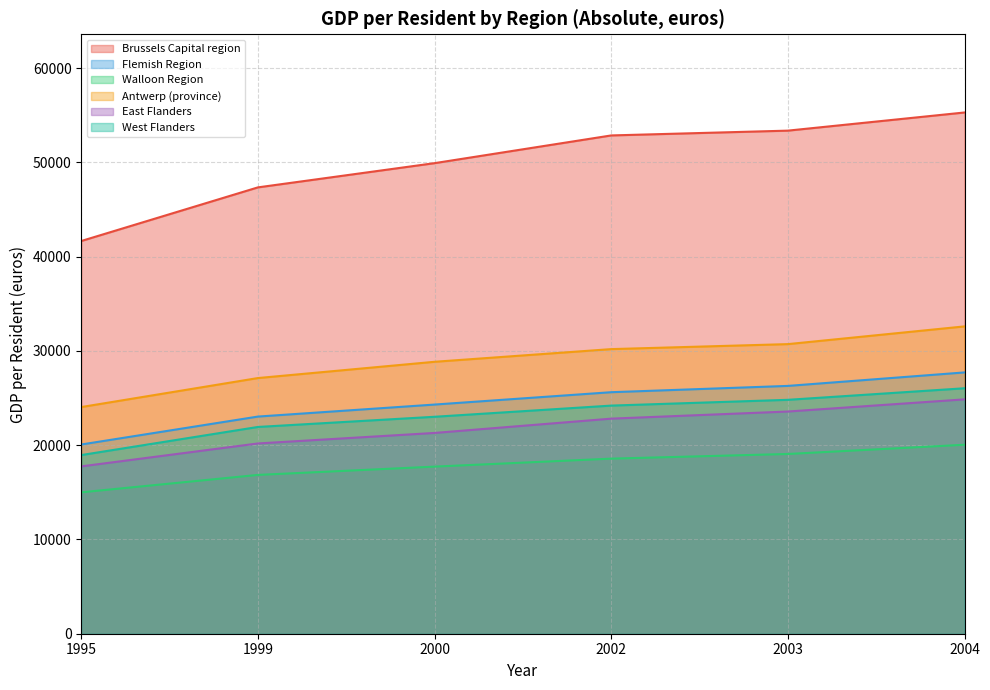

At which label does Flemish Region reach its peak?

2004